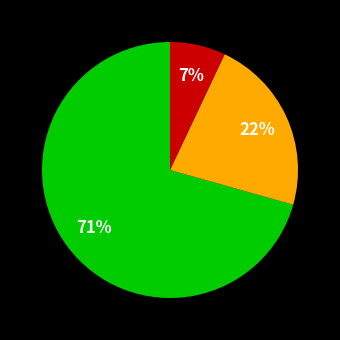

Does any single category account for the majority?

Yes